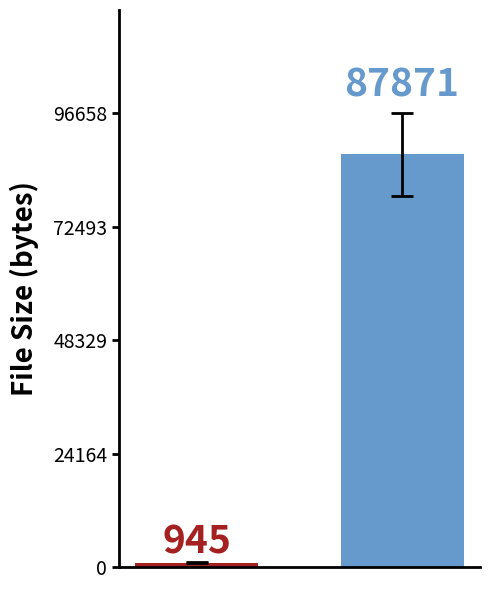

What is the value of the 1st bar from the left?

945